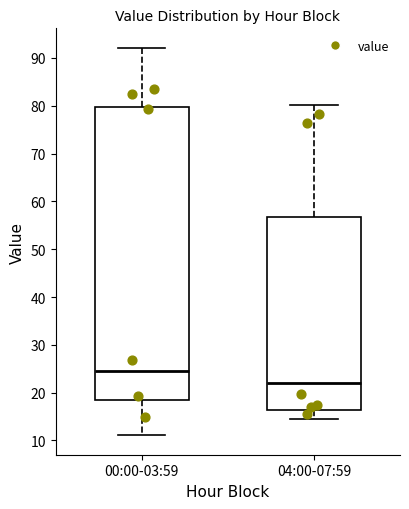

Reading left to right, transcribe this box plot: for each box, give where its median line is, the range the box spans, and where its two whiskers end, as read against the y-axis. The values are not printed on the chart, so give them approximately, as read against the axis.

00:00-03:59: median 25, box 19 to 80, whiskers 11 to 92
04:00-07:59: median 22, box 16 to 57, whiskers 15 to 80